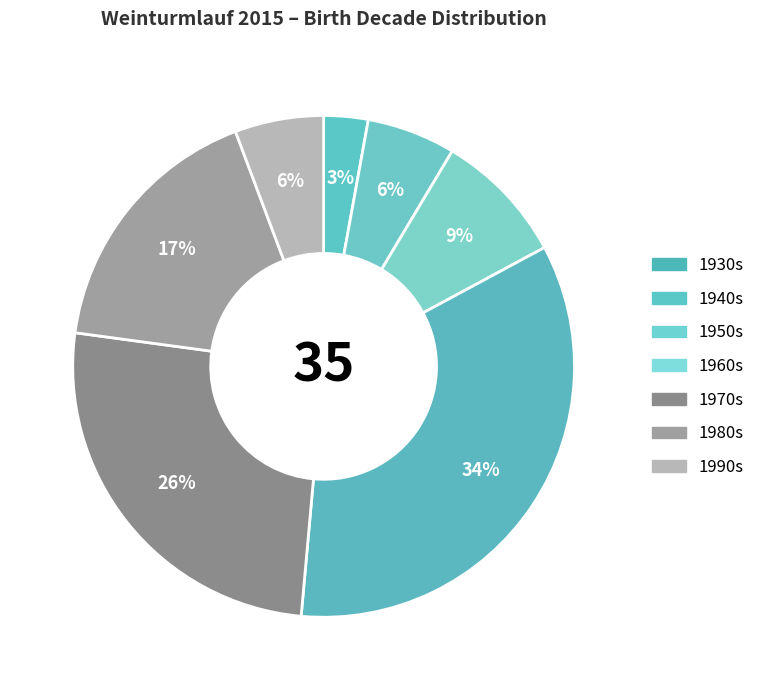

How many segments does this pie chart have?

7